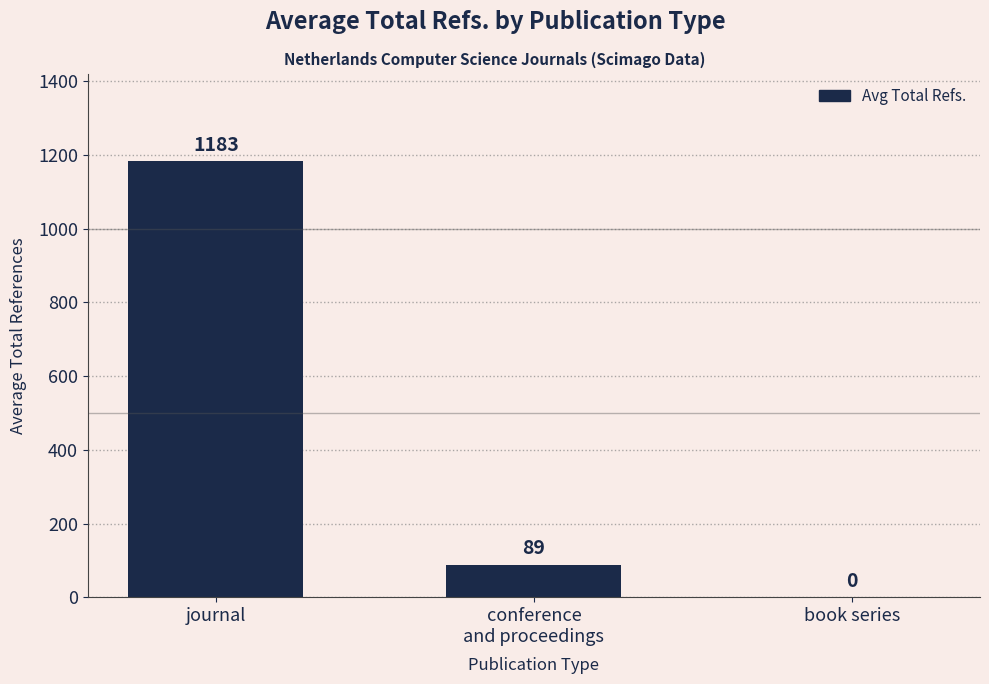

At which label does the data first exceed 89?

journal